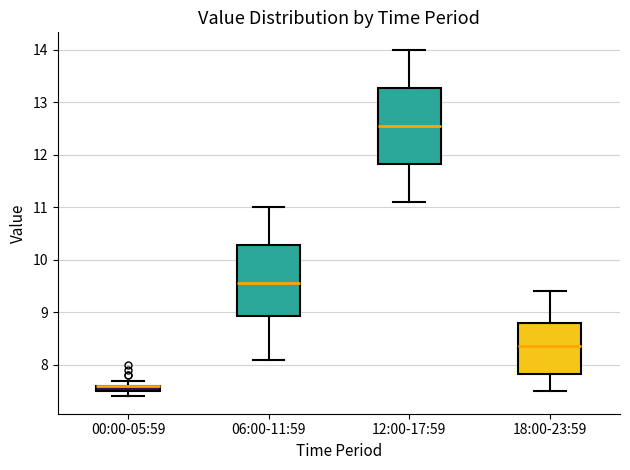

Where is the lower edge of the box for 06:00-11:59 on the y-axis? The values are not printed on the chart, so give them approximately, as read against the axis.

8.9